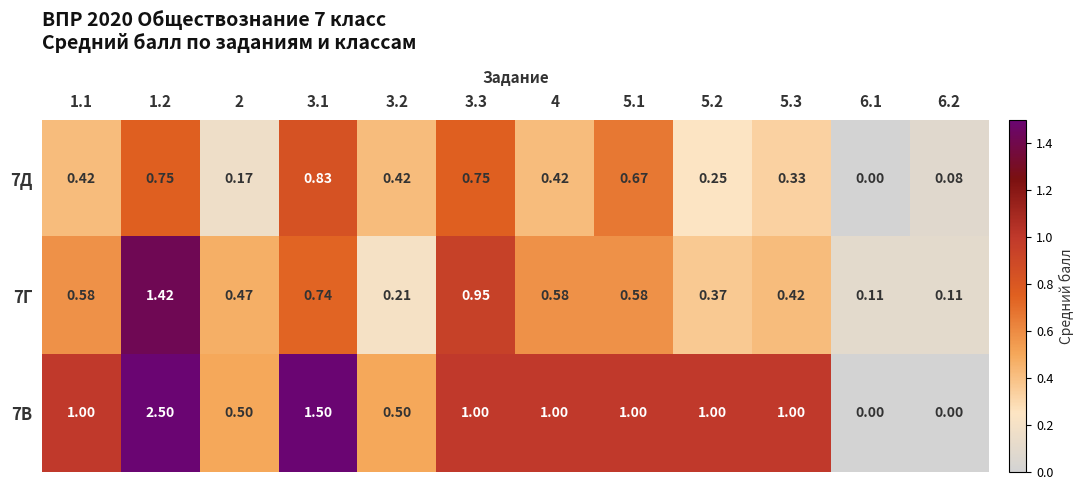

Which series has the largest total across all categories?

7В